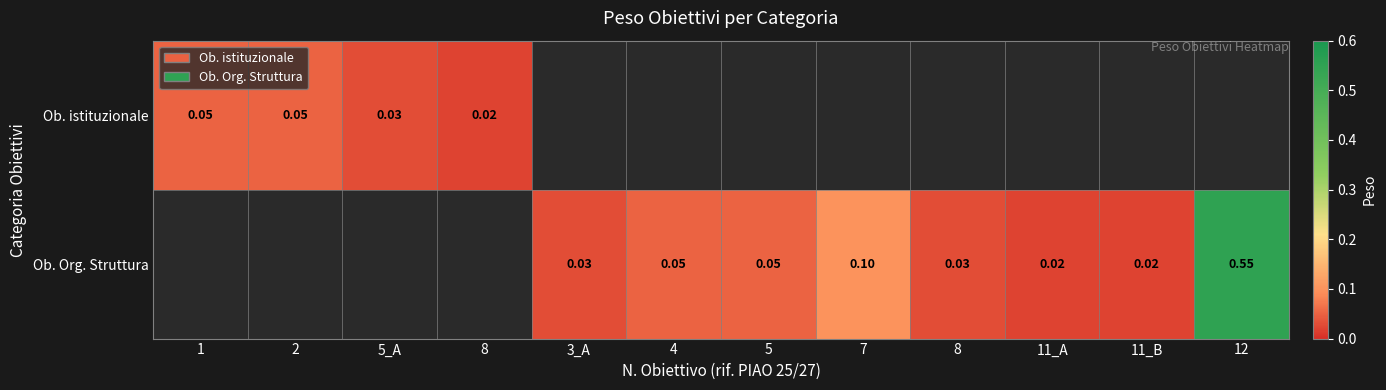

How many positive values does the Ob. Org. Struttura series have?

8